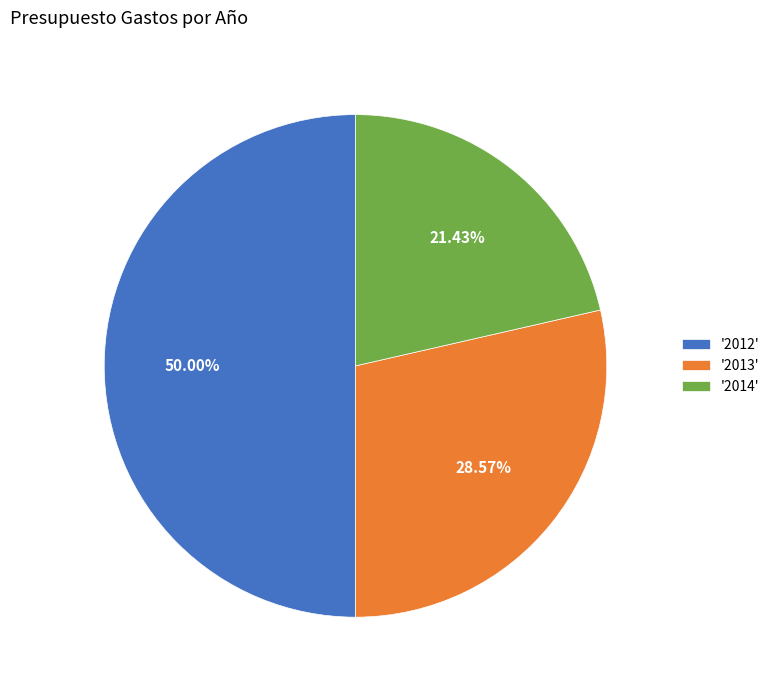

Rank the categories by value from lowest to highest.

'2014', '2013', '2012'